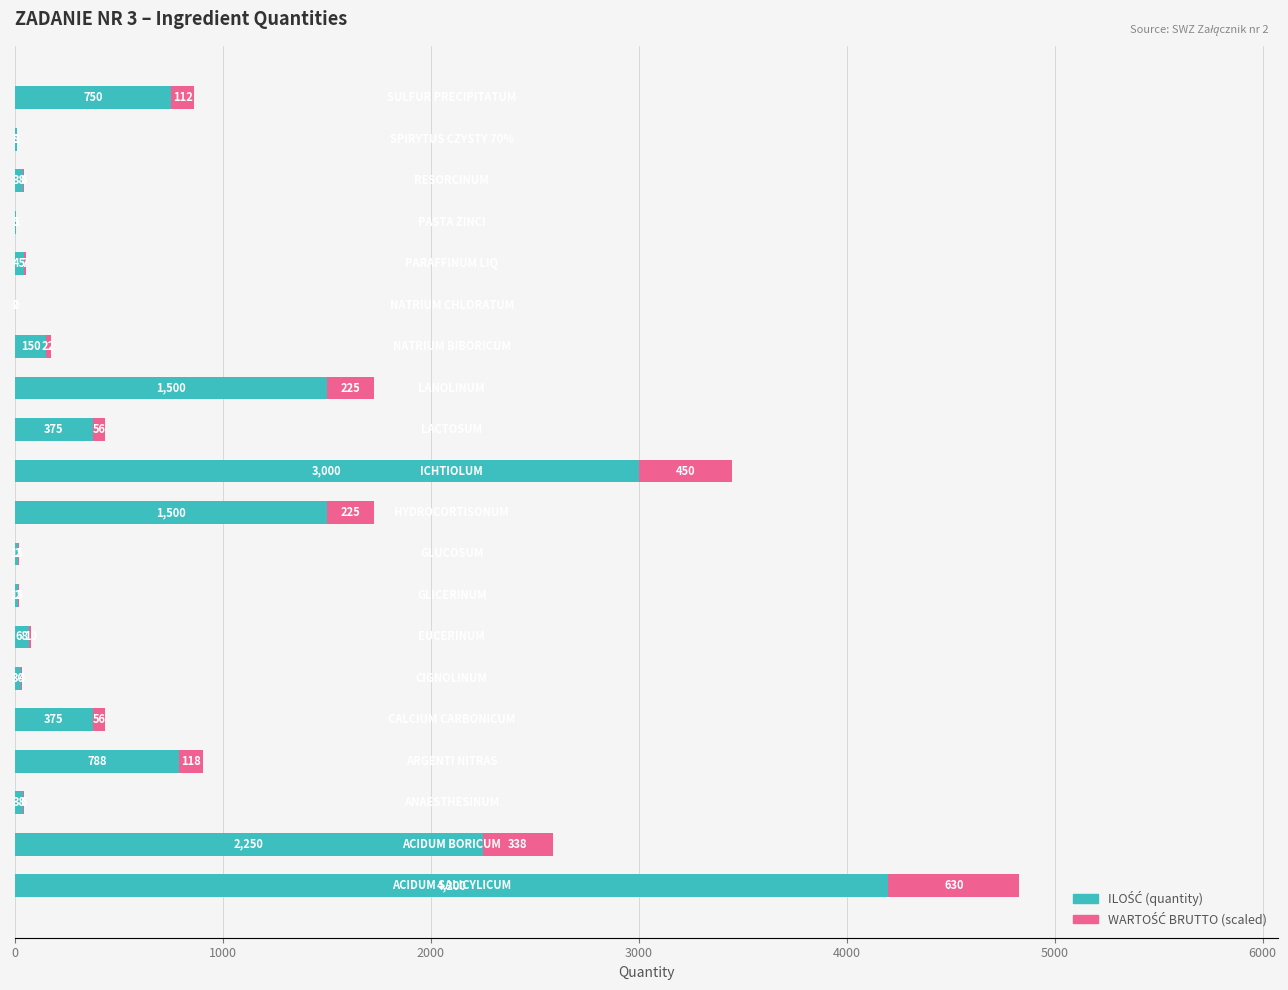

How many series are shown in this chart?

2